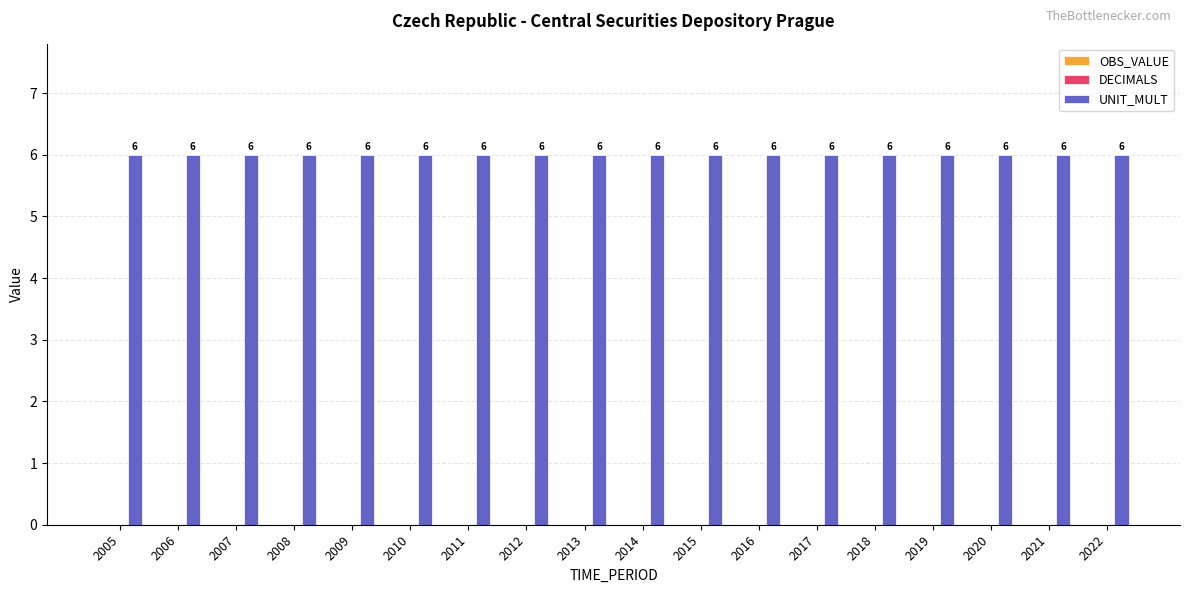

Rank the series at 2008 from lowest to highest value.

OBS_VALUE, DECIMALS, UNIT_MULT